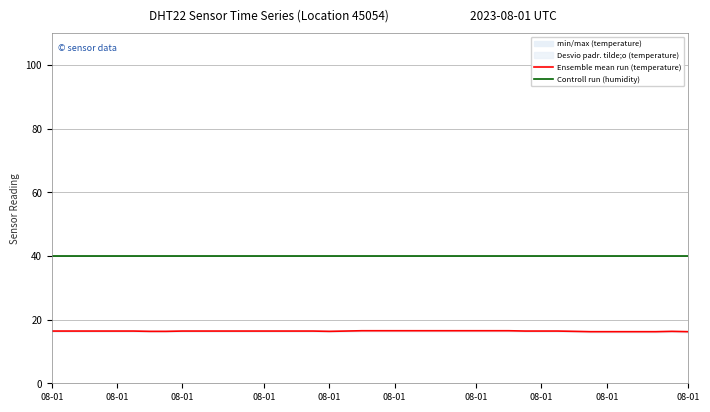

What is the spread (max minus min) of values at 29?

23.6